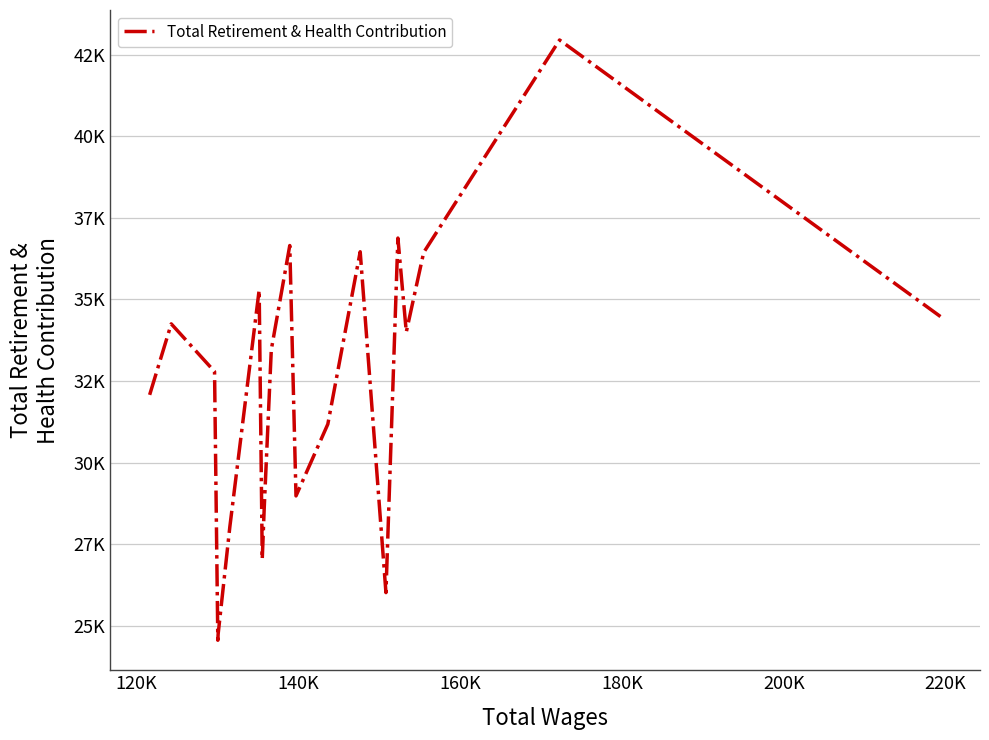

How many interior local valleys (lower than both neighbors) does the data have?

5